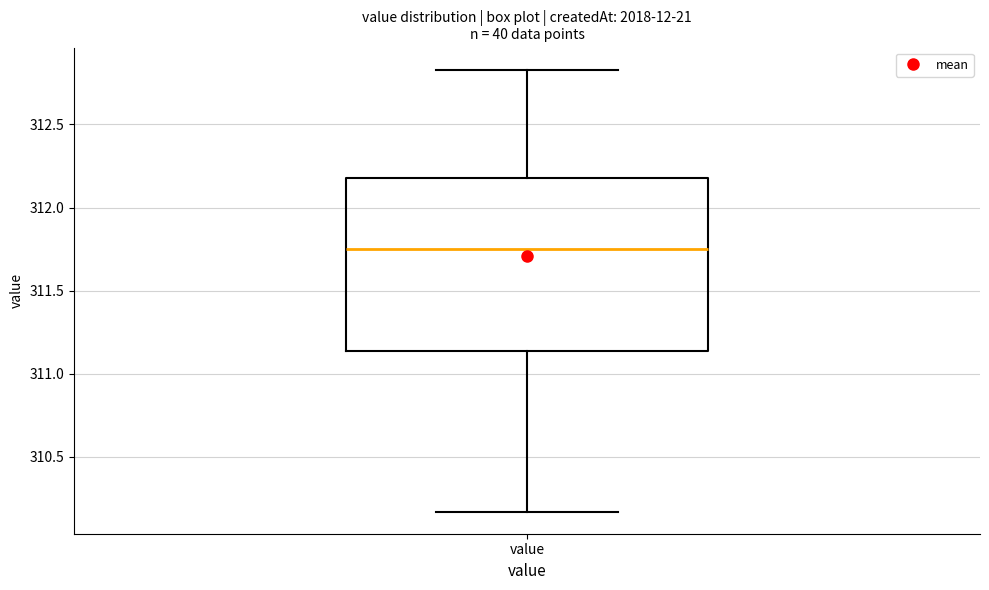

Transcribe this box plot: give where the median line is, the range the box spans, and where the two whiskers end, as read against the y-axis. The values are not printed on the chart, so give them approximately, as read against the axis.

median 311.75, box 311.15 to 312.20, whiskers 310.15 to 312.85